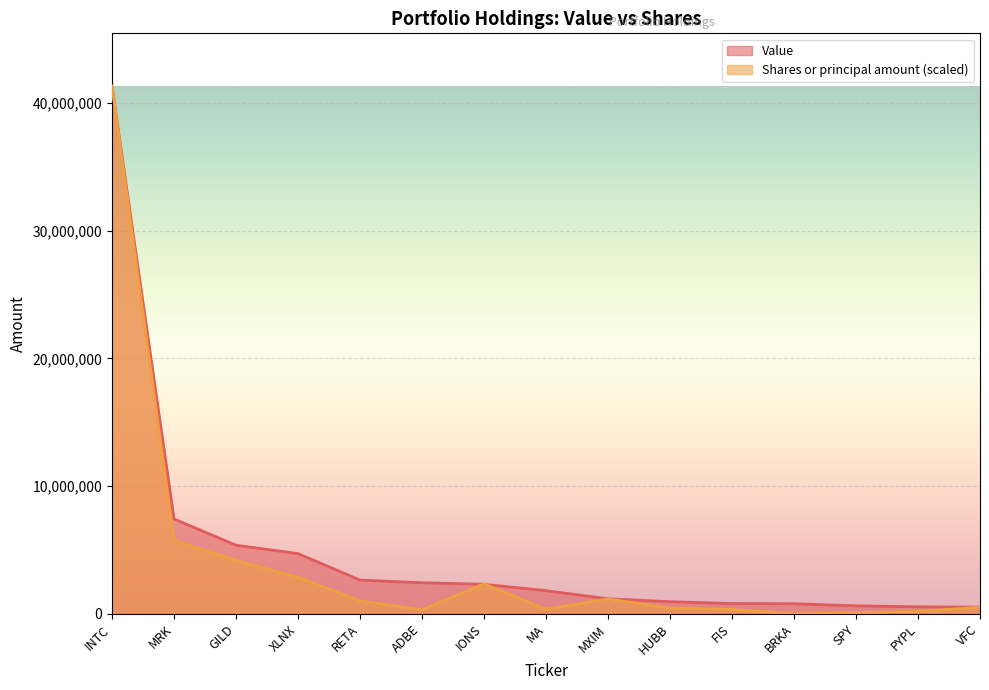

The value of Shares or principal amount at MA is 506640.4. True or false?

False